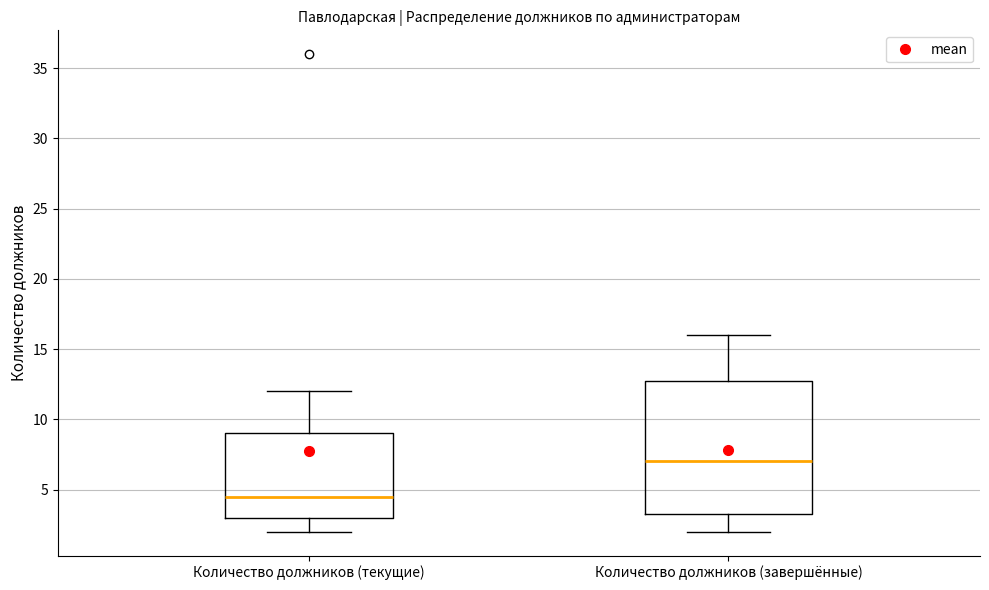

Reading left to right, transcribe this box plot: for each box, give where its median line is, the range the box spans, and where its two whiskers end, as read against the y-axis. The values are not printed on the chart, so give them approximately, as read against the axis.

Количество должников (текущие): median 4.5, box 3.0 to 9.0, whiskers 2.0 to 12.0
Количество должников (завершённые): median 7.0, box 3.5 to 13.0, whiskers 2.0 to 16.0